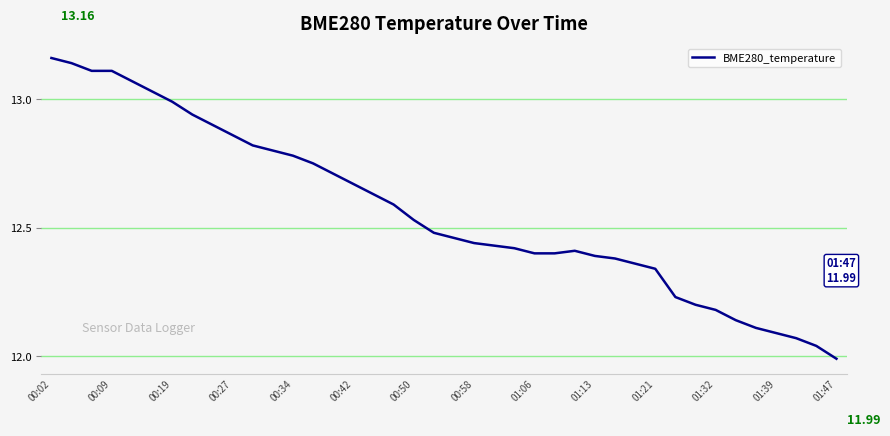

Does the chart display data point markers on the line(s)?

No